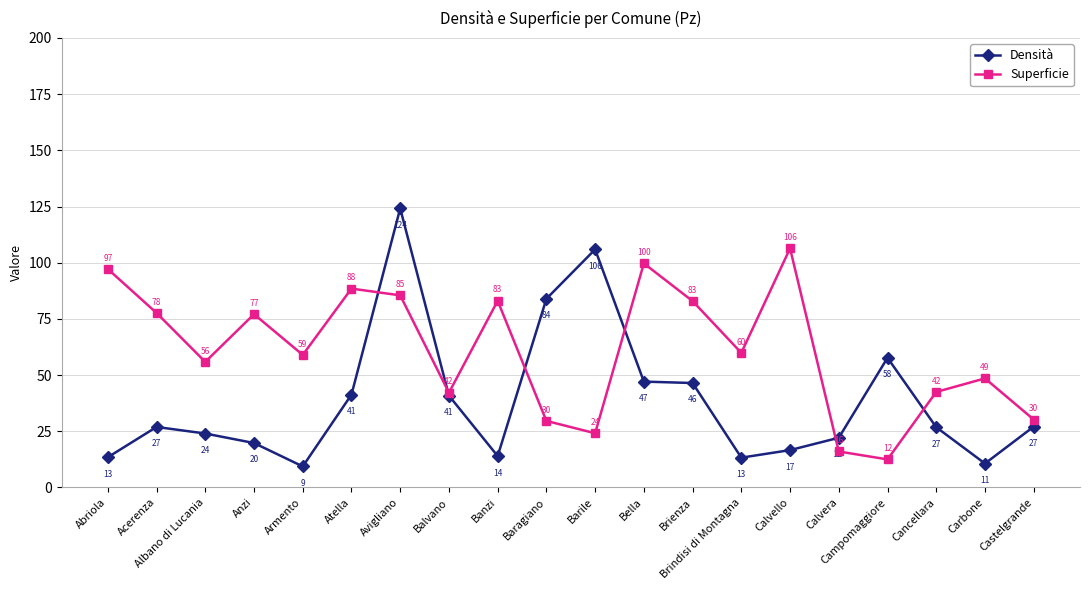

Between which two adjacent categories do Densità and Superficie first intersect?

Atella and Avigliano